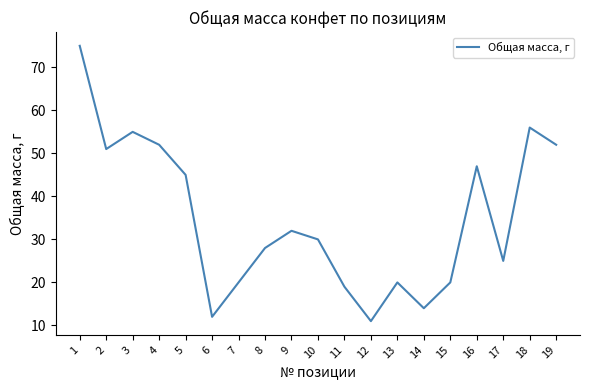

The value at 4 is 52. True or false?

True